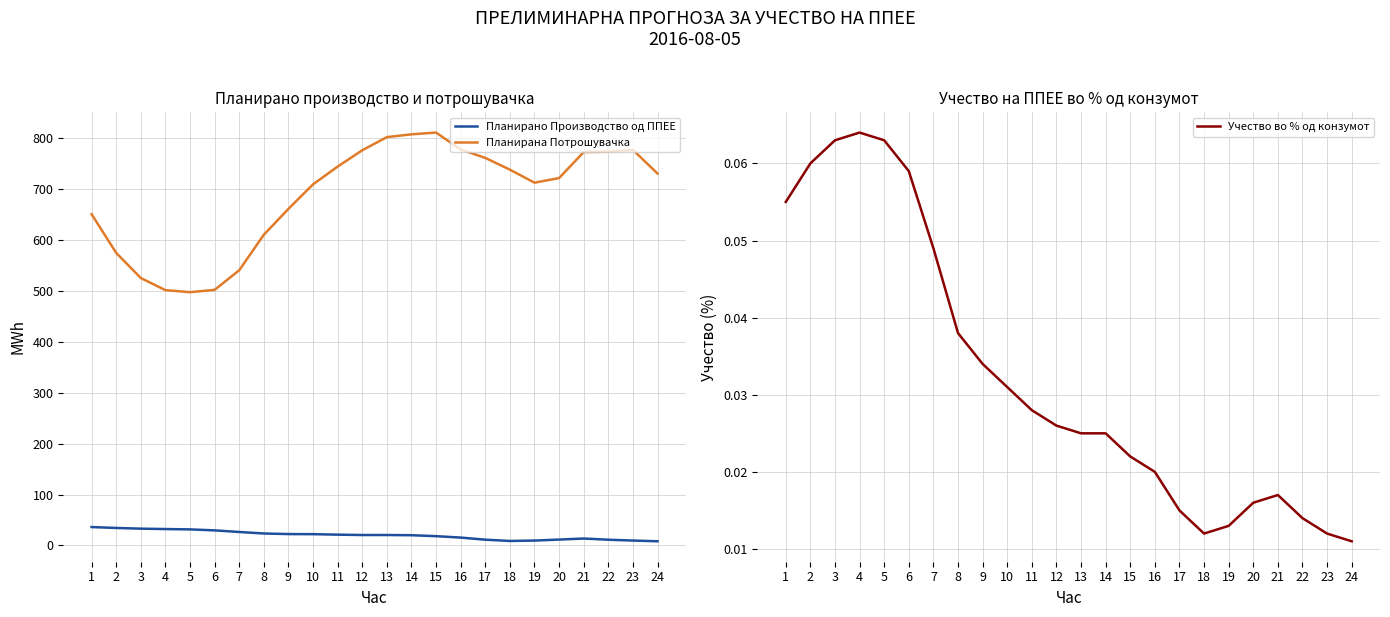

What is the difference between the maximum and minimum values in the Планирана Потрошувачка series?

313.8